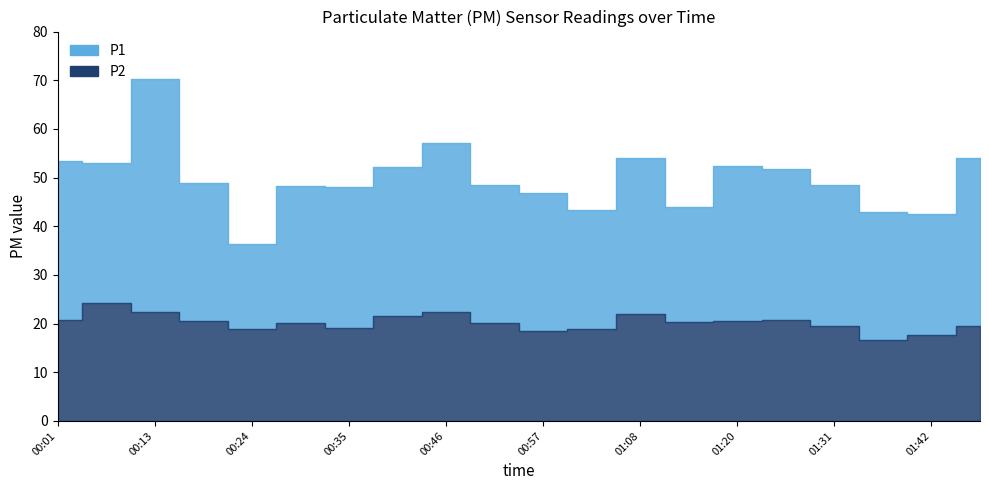

List the labels in order of P1 value, largest first.

00:13, 00:46, 01:08, 01:50, 00:01, 00:07, 01:20, 00:40, 01:25, 00:18, 01:31, 00:52, 00:29, 00:35, 00:57, 01:14, 01:03, 01:36, 01:42, 00:24